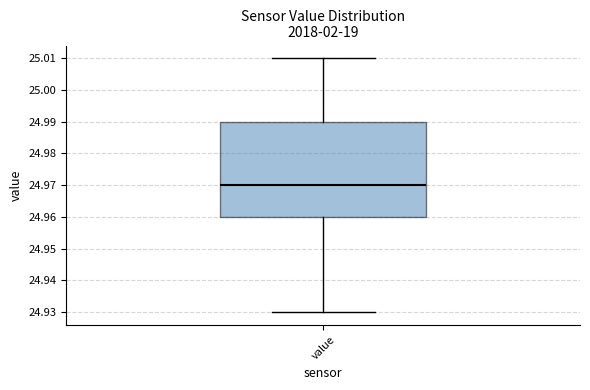

Read this box plot against the y-axis: the position of the median line, the range covered by the box, and the ends of both whiskers. The values are not printed on the chart, so give them approximately, as read against the axis.

median 24.97, box 24.96 to 24.99, whiskers 24.93 to 25.01